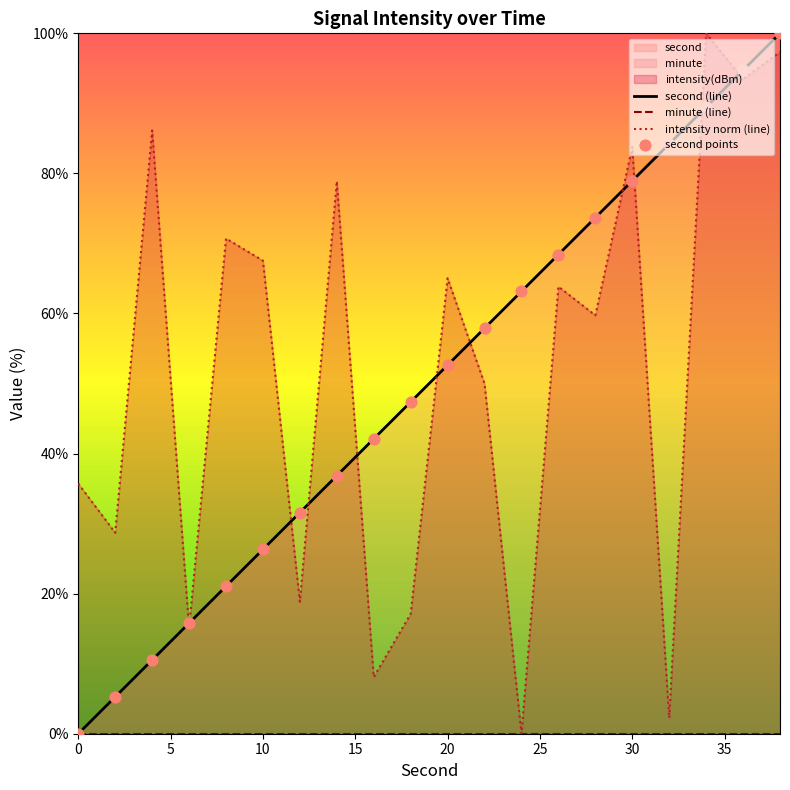

The intensity norm (line) series shows 35.7 at 0. True or false?

True